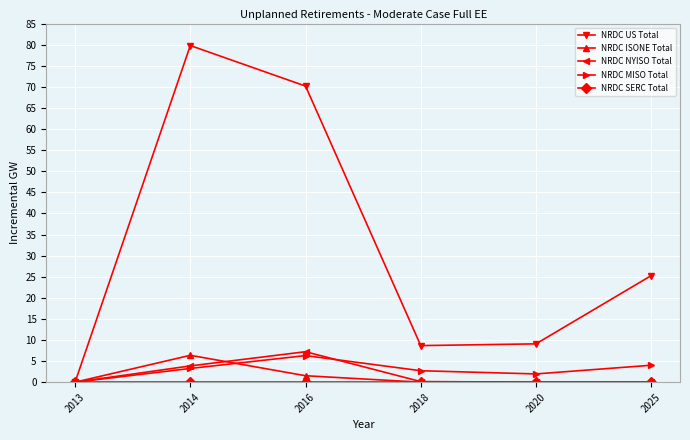

At which category does NRDC MISO Total reach its first local valley?

2020